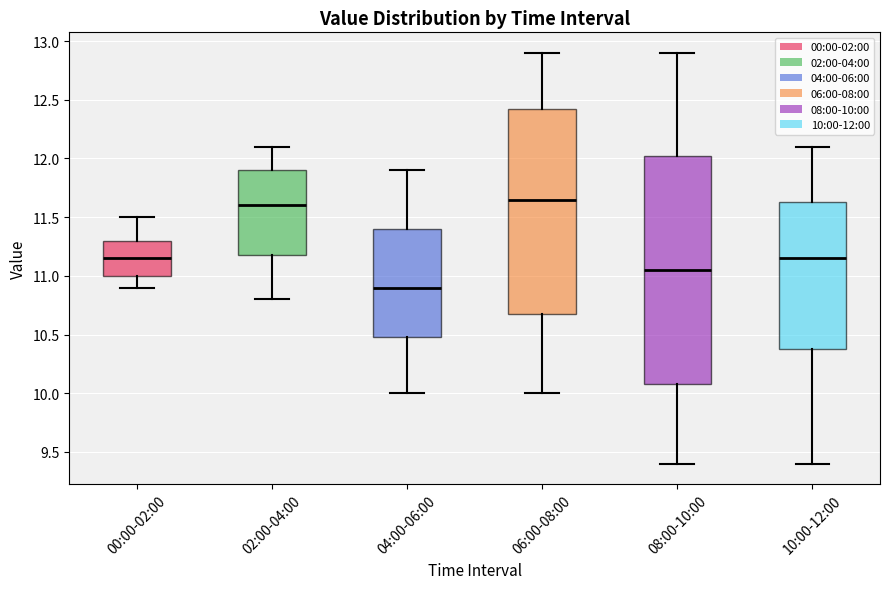

Reading left to right, transcribe this box plot: for each box, give where its median line is, the range the box spans, and where its two whiskers end, as read against the y-axis. The values are not printed on the chart, so give them approximately, as read against the axis.

00:00-02:00: median 11.15, box 11.00 to 11.30, whiskers 10.90 to 11.50
02:00-04:00: median 11.60, box 11.20 to 11.90, whiskers 10.80 to 12.10
04:00-06:00: median 10.90, box 10.50 to 11.40, whiskers 10.00 to 11.90
06:00-08:00: median 11.65, box 10.70 to 12.45, whiskers 10.00 to 12.90
08:00-10:00: median 11.05, box 10.10 to 12.05, whiskers 9.40 to 12.90
10:00-12:00: median 11.15, box 10.40 to 11.65, whiskers 9.40 to 12.10